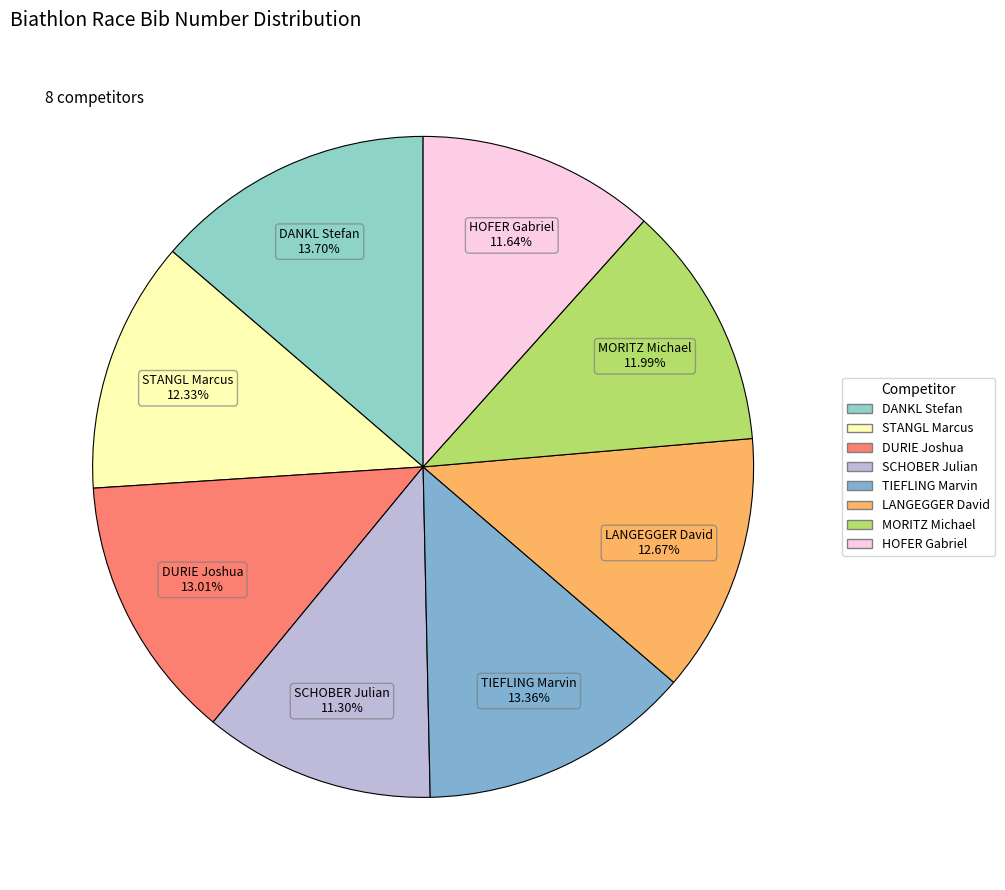

Is the sum of TIEFLING Marvin and STANGL Marcus greater than half?

No